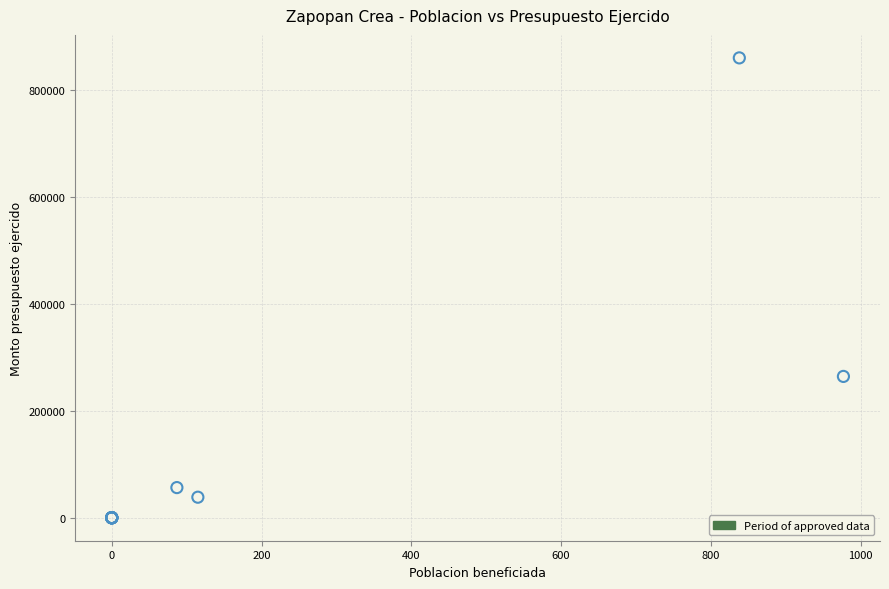

What Y value in the scatter plot is closest to 430200?

264400